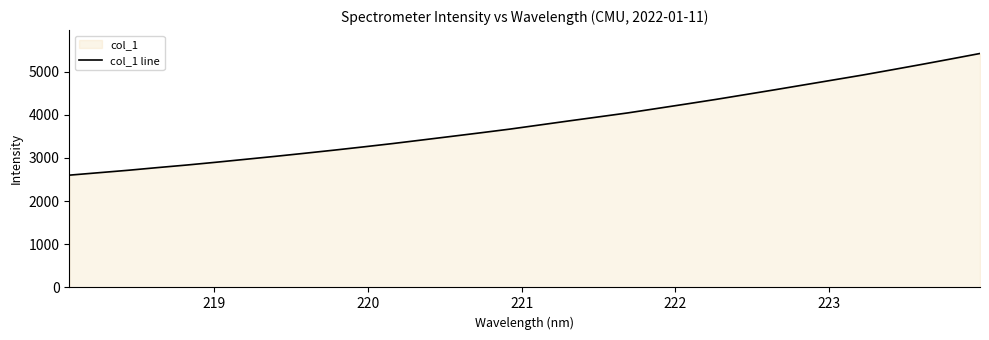

What is the minimum value shown in the chart?

2600.9